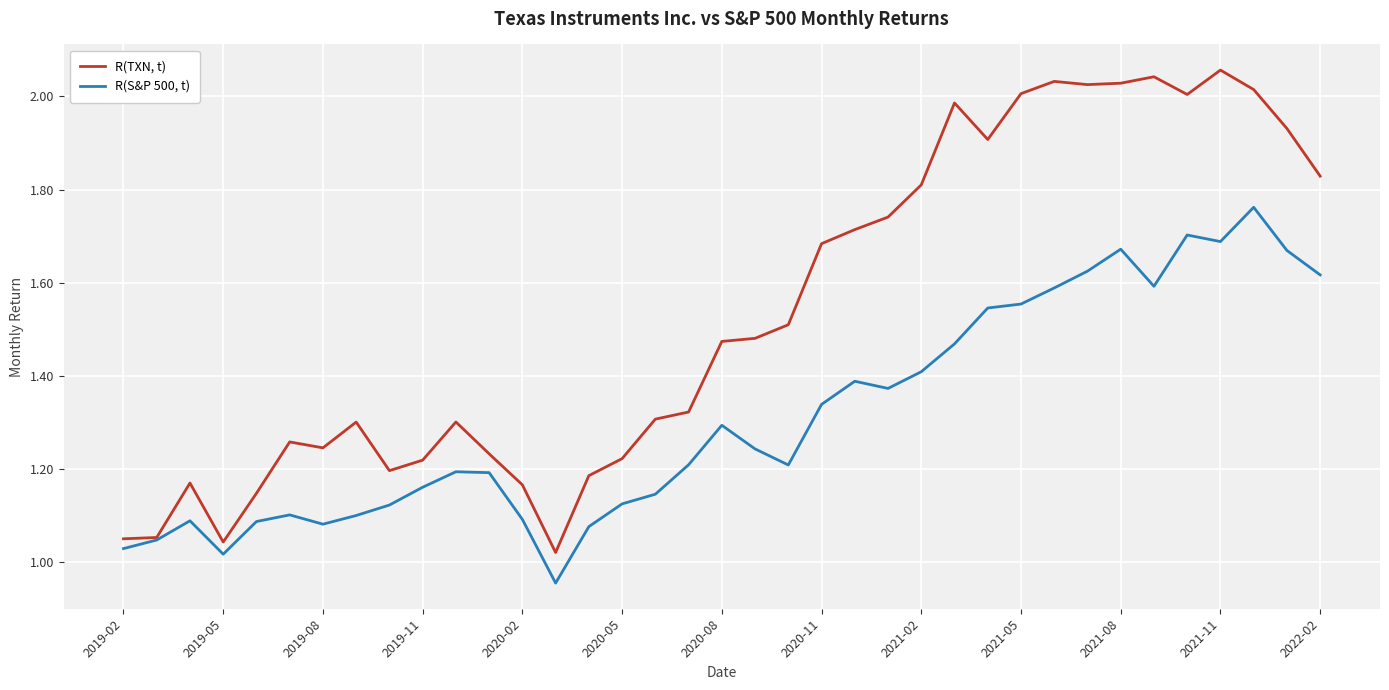

Which series has the widest spread of values?

R(TXN, t)